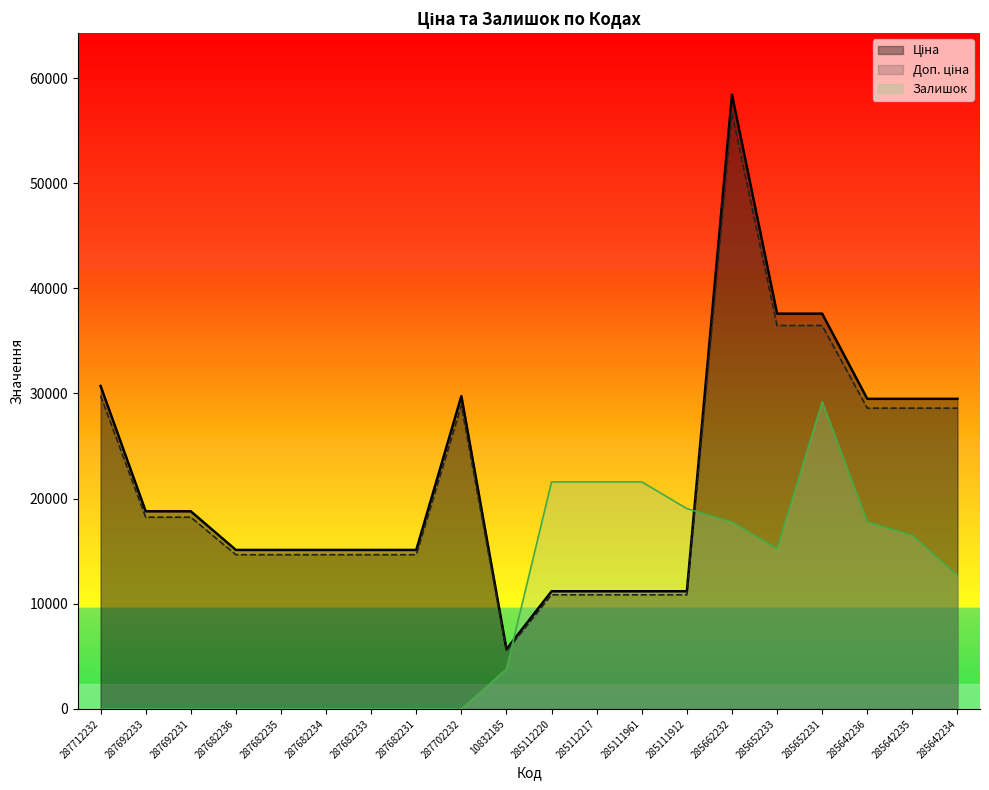

At which category does Доп. ціна reach its first local valley?

10832185